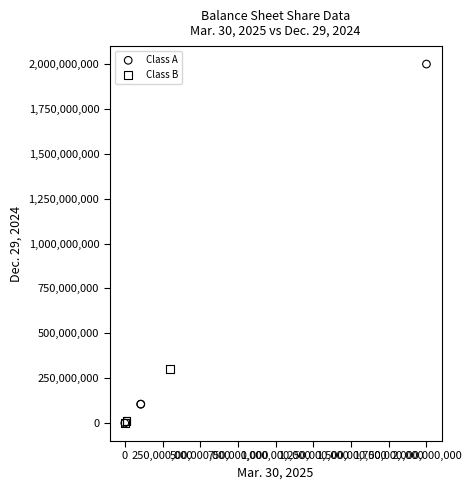

Which series has the widest spread of Y values?

Class A